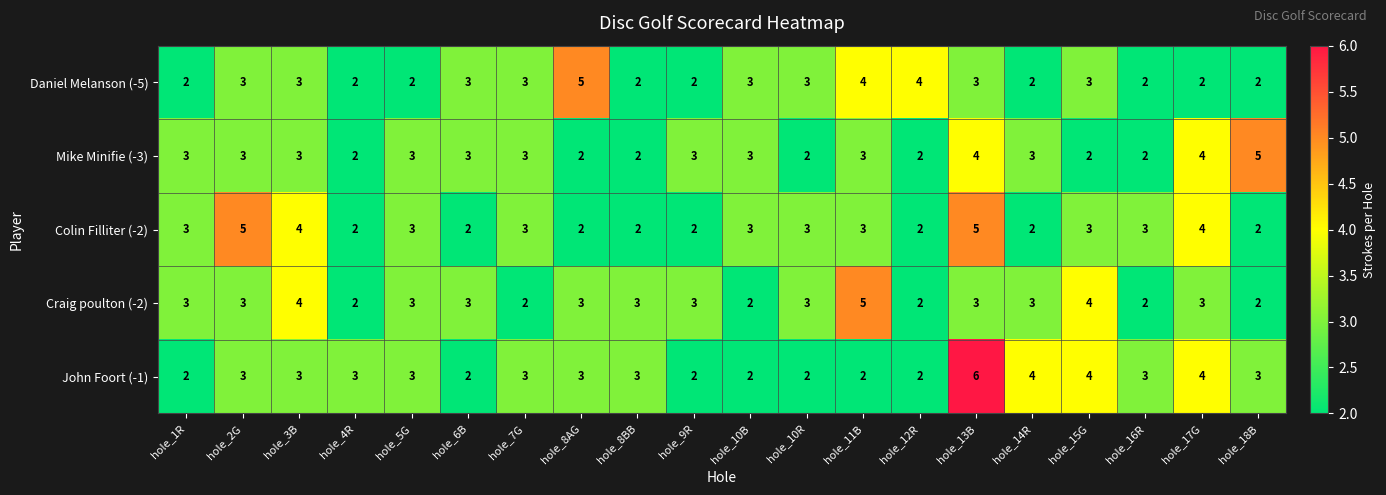

The John Foort (-1) series shows 5 at hole_8BB. True or false?

False